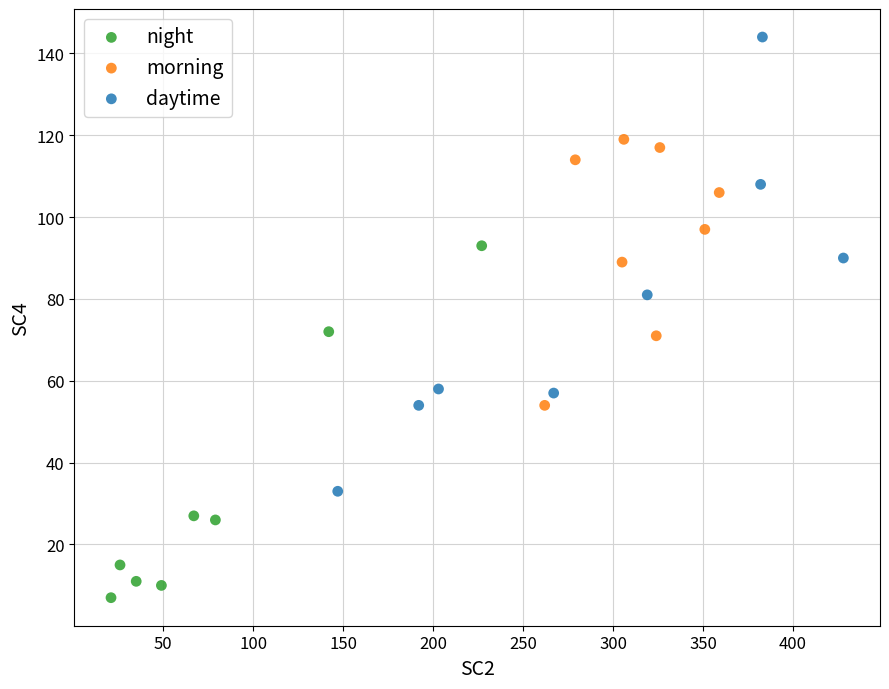

Which series contains the highest Y value?

daytime